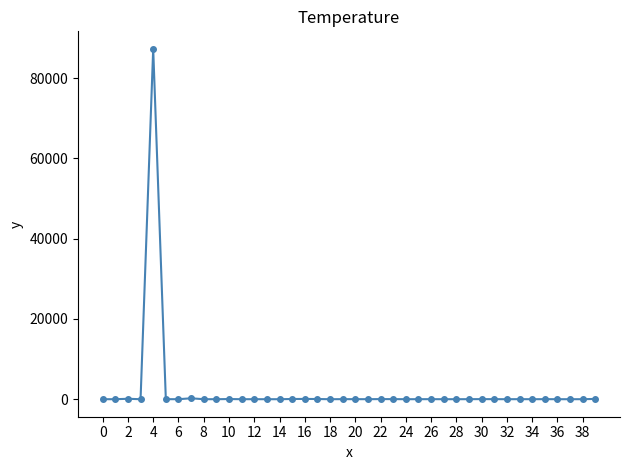

What is the difference between the maximum and second lowest values?

87270